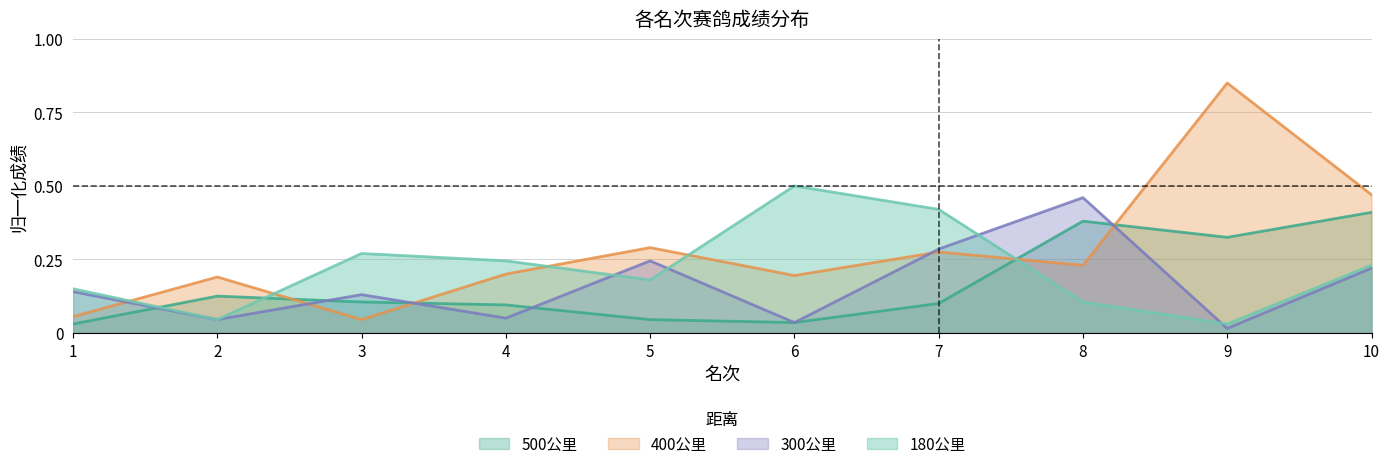

What is the approximate value of 180公里 at 4?

0.2